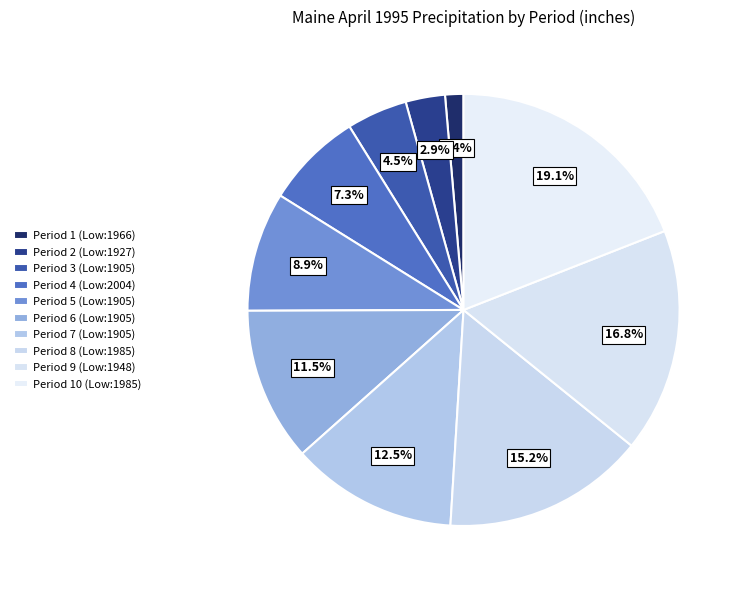

How many slices are in this pie chart?

10